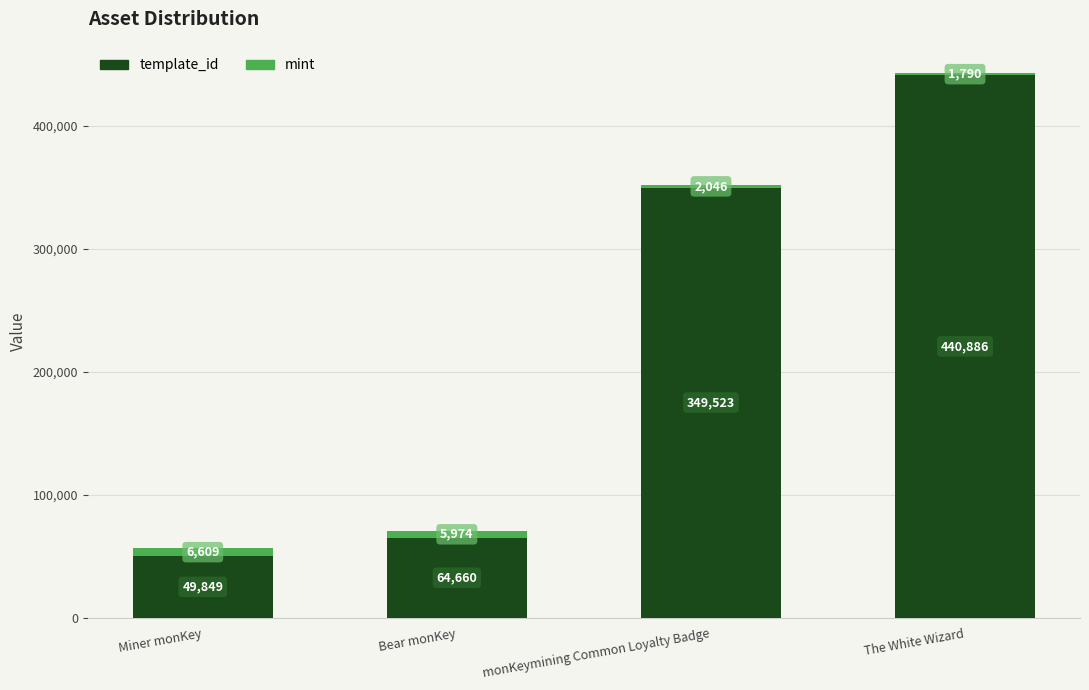

Reading right to left, what are the values for template_id?

440886	349523	64660	49849